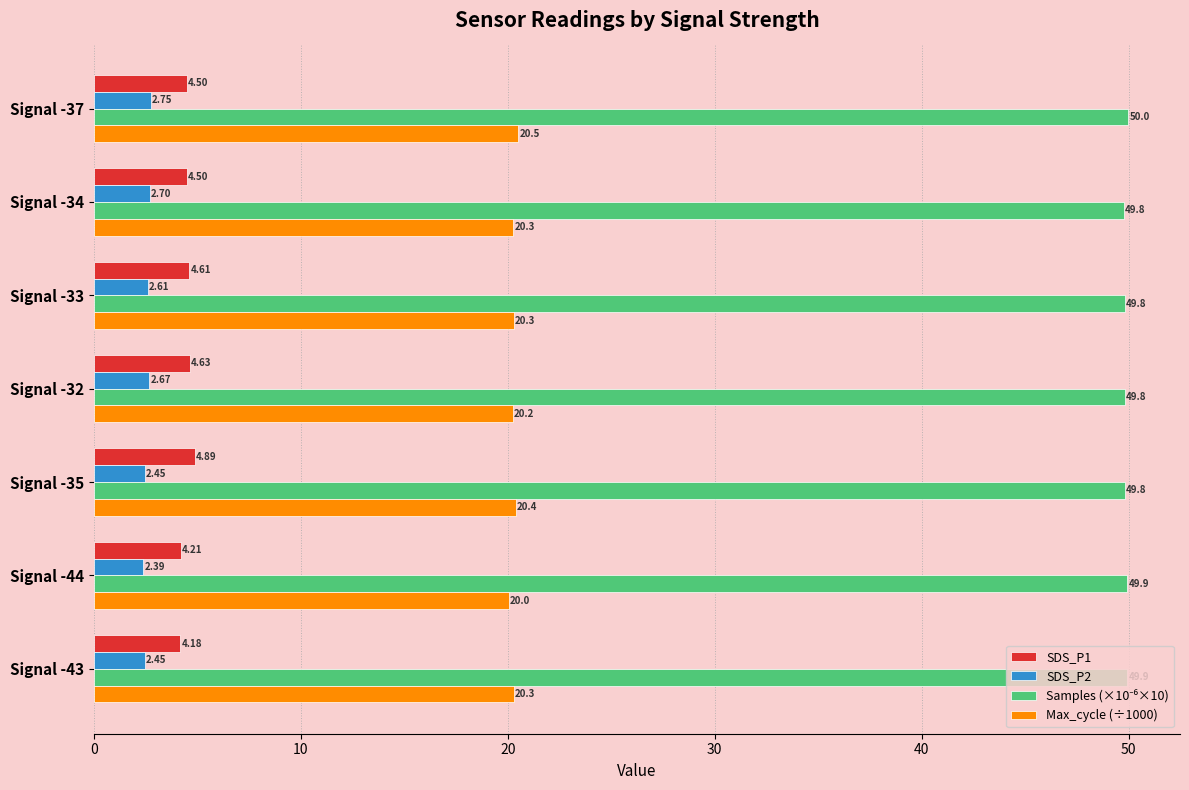

What is the maximum value shown in the chart?

50.0